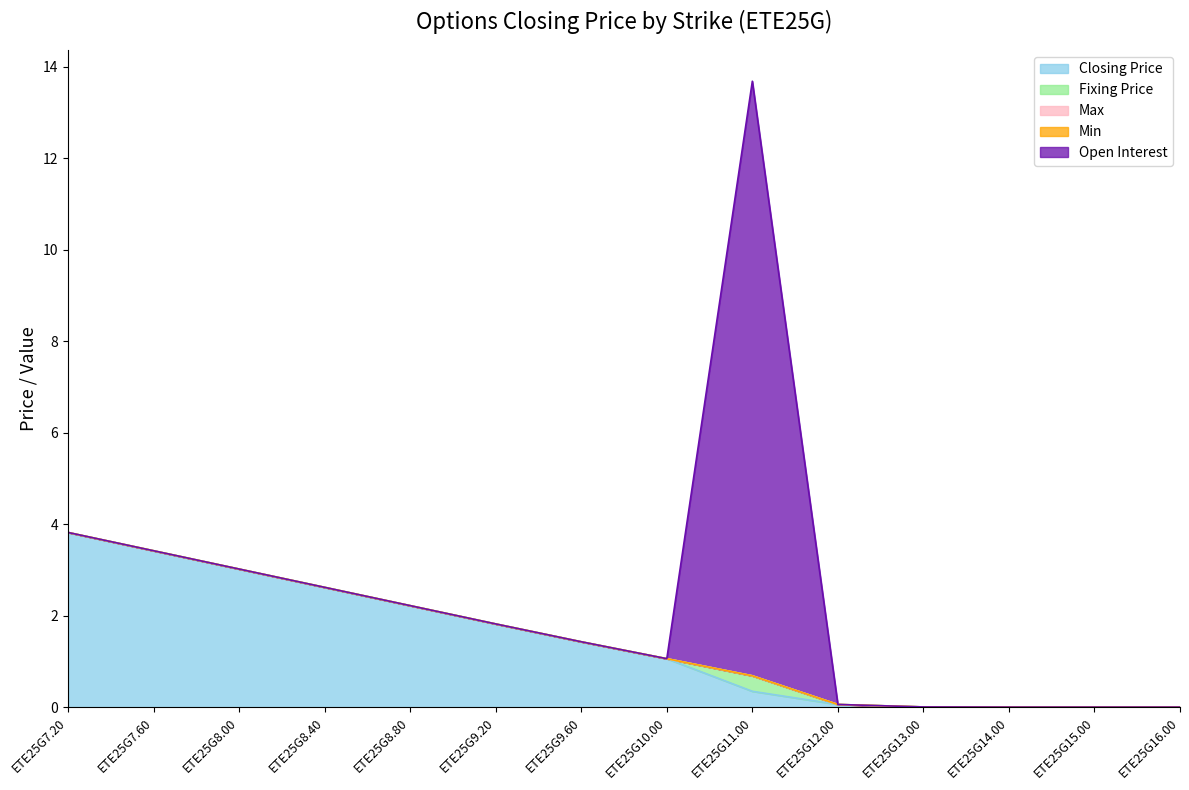

What is the label of the 7th point from the right?

ETE25G10.00